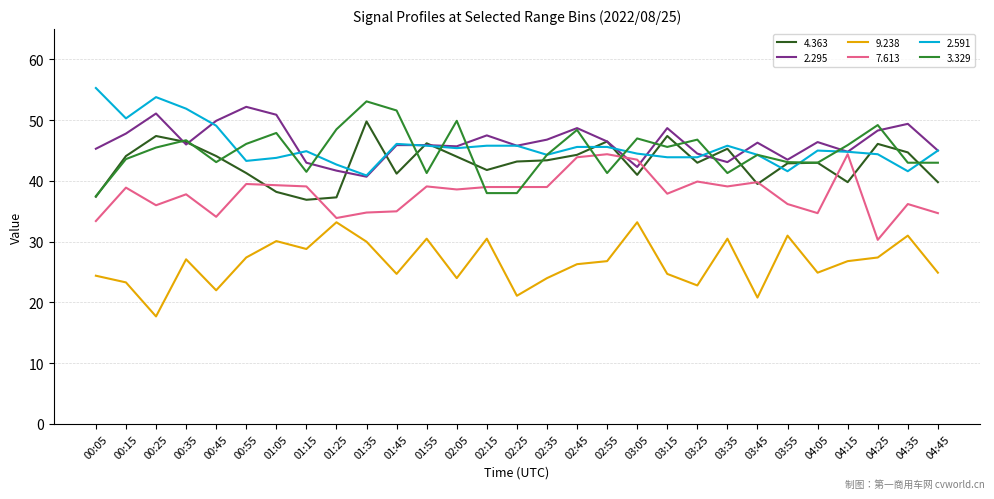

How many categories are shown in the chart?

29